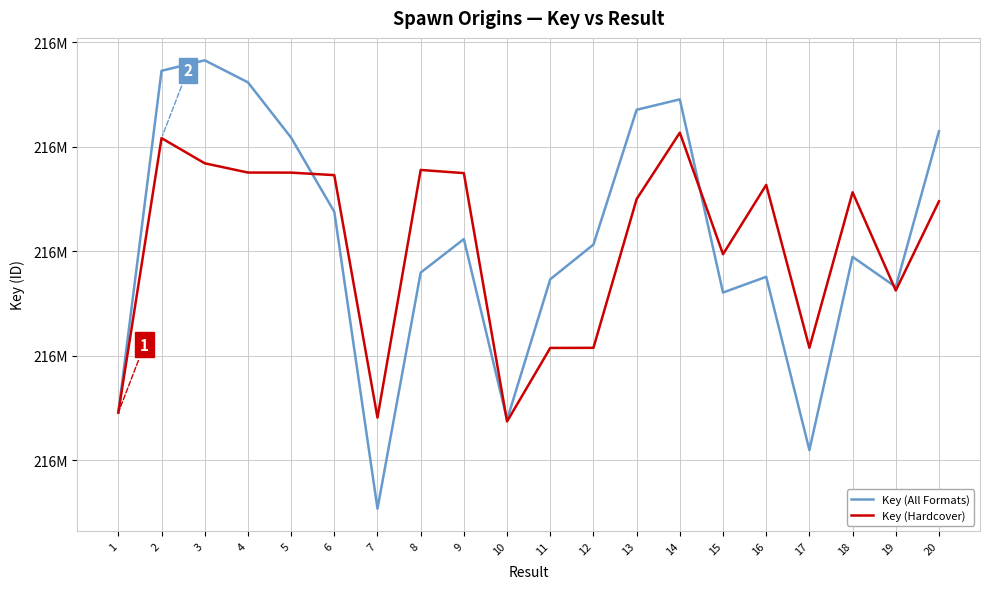

Where is Key (Hardcover) nearest to the value 216837708?

19